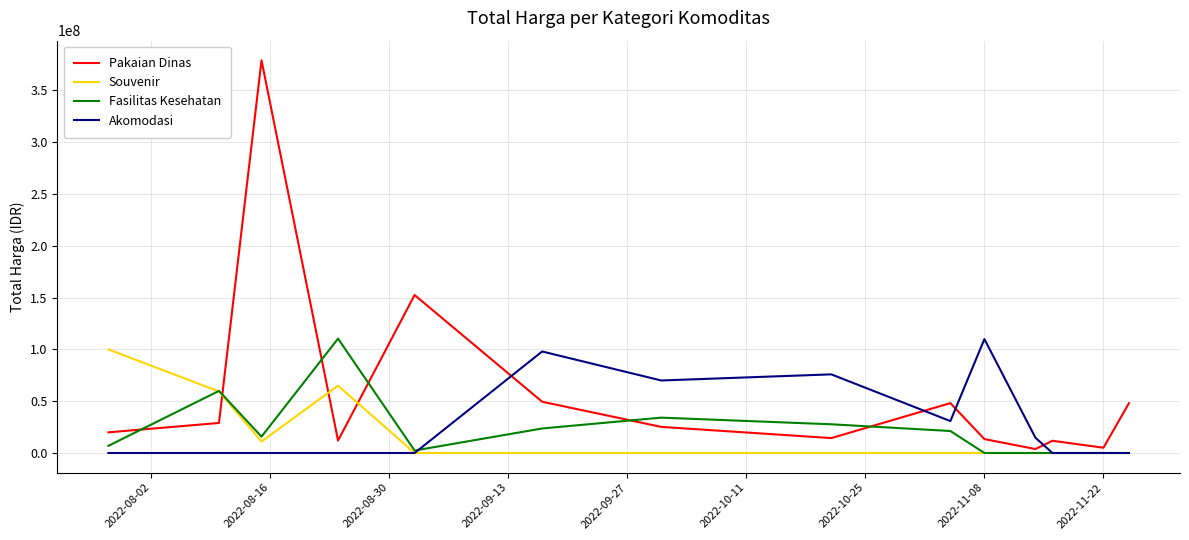

Which series has the largest total across all categories?

Pakaian Dinas